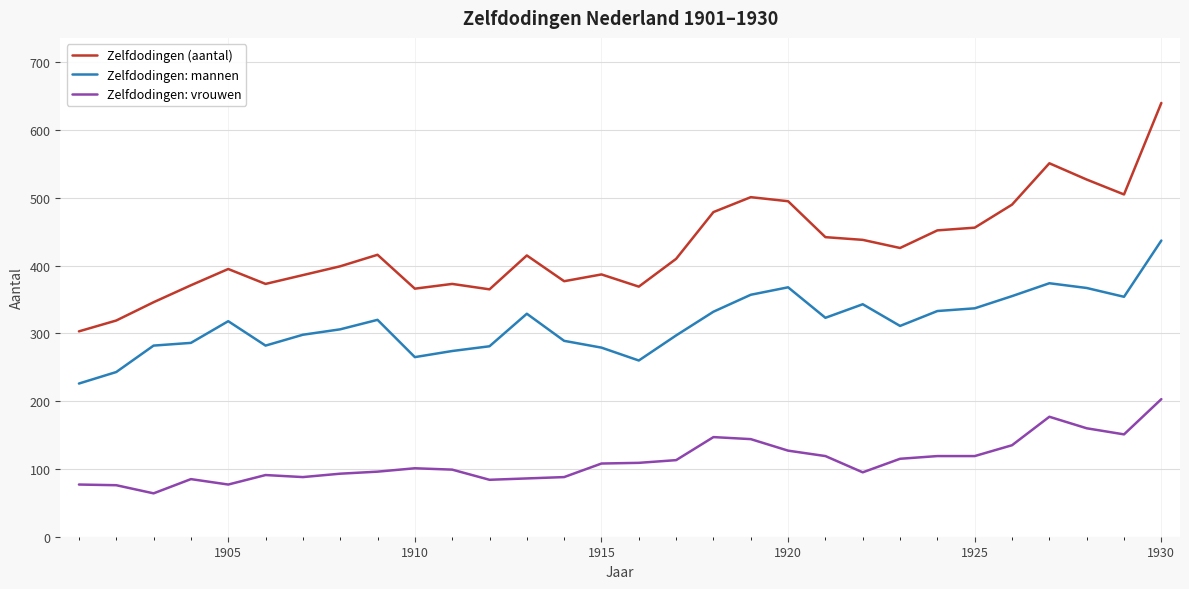

Which series has the largest range (max minus min)?

Zelfdodingen (aantal)